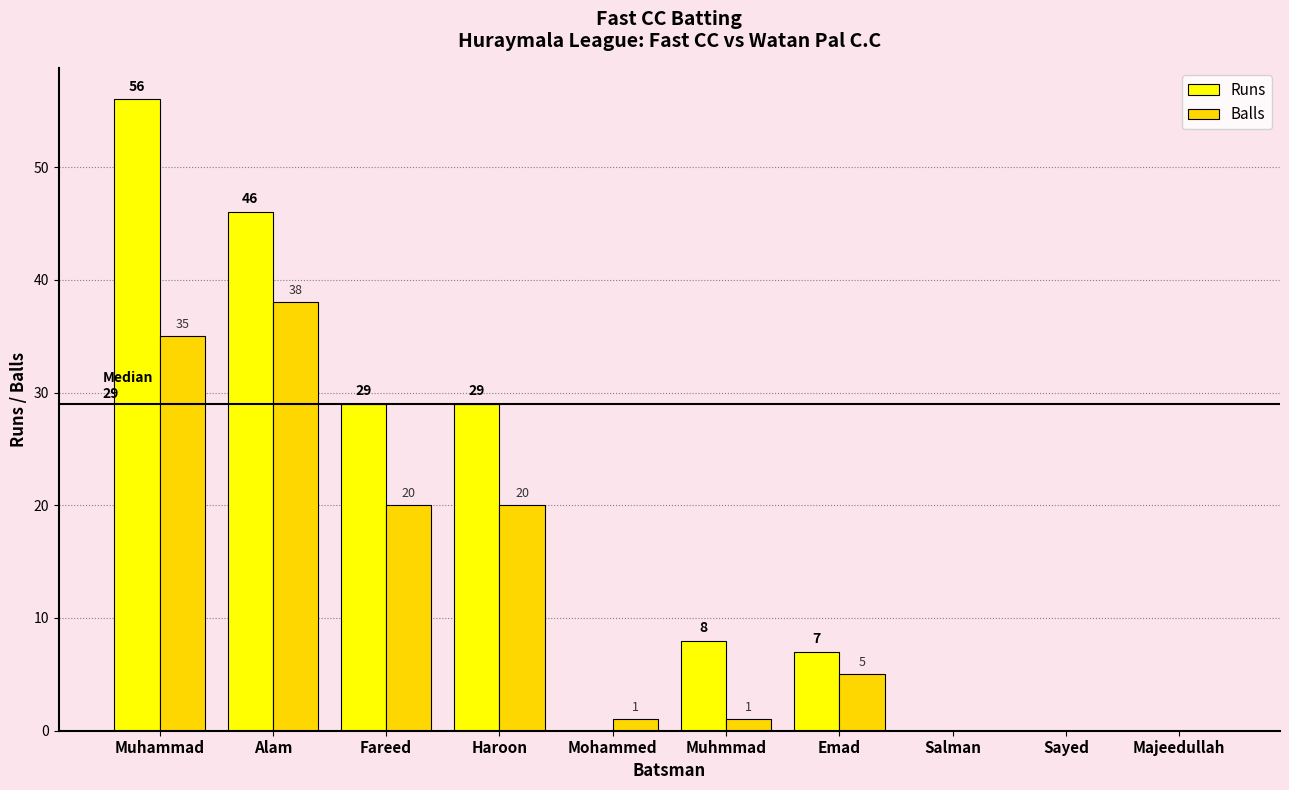

At which category is the sum across all series the highest?

Muhammad